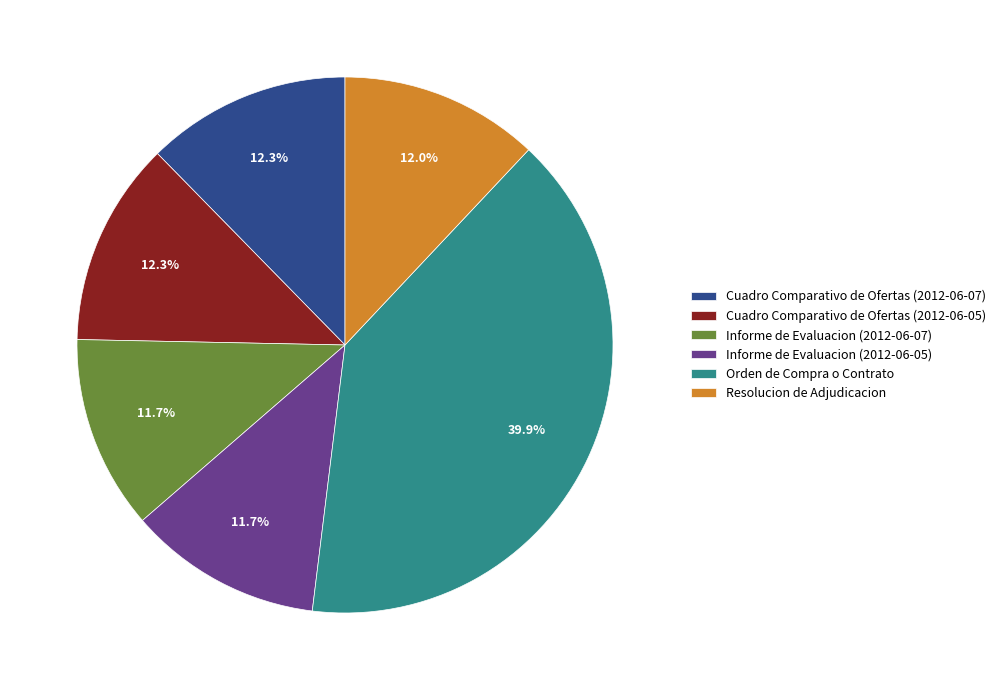

Which slice is the largest?

Orden de Compra o Contrato